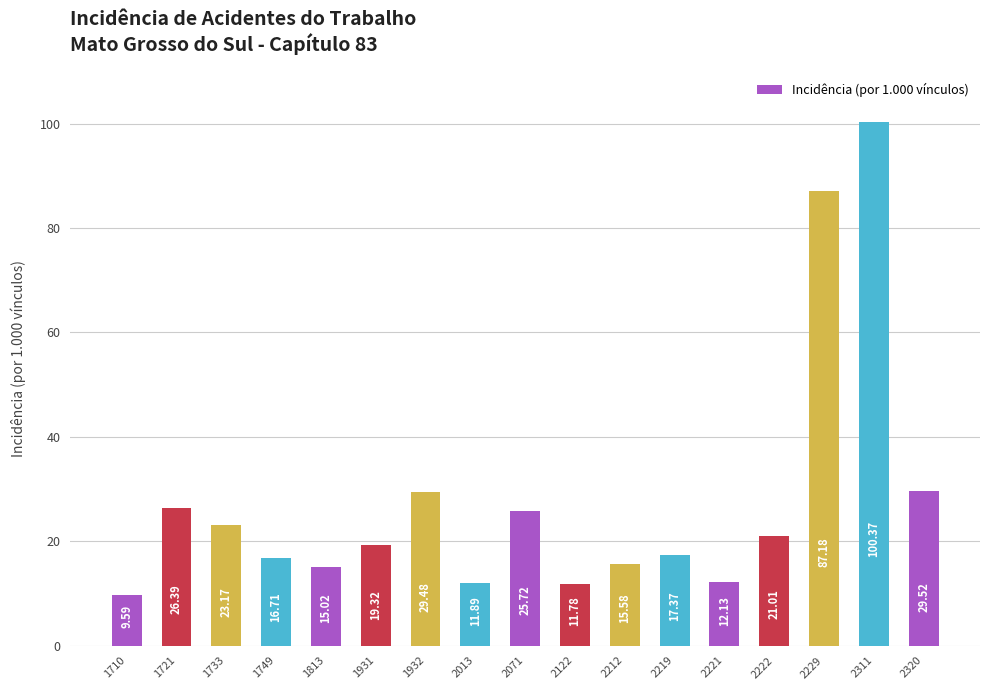

What value does the data have at 2311?

100.4